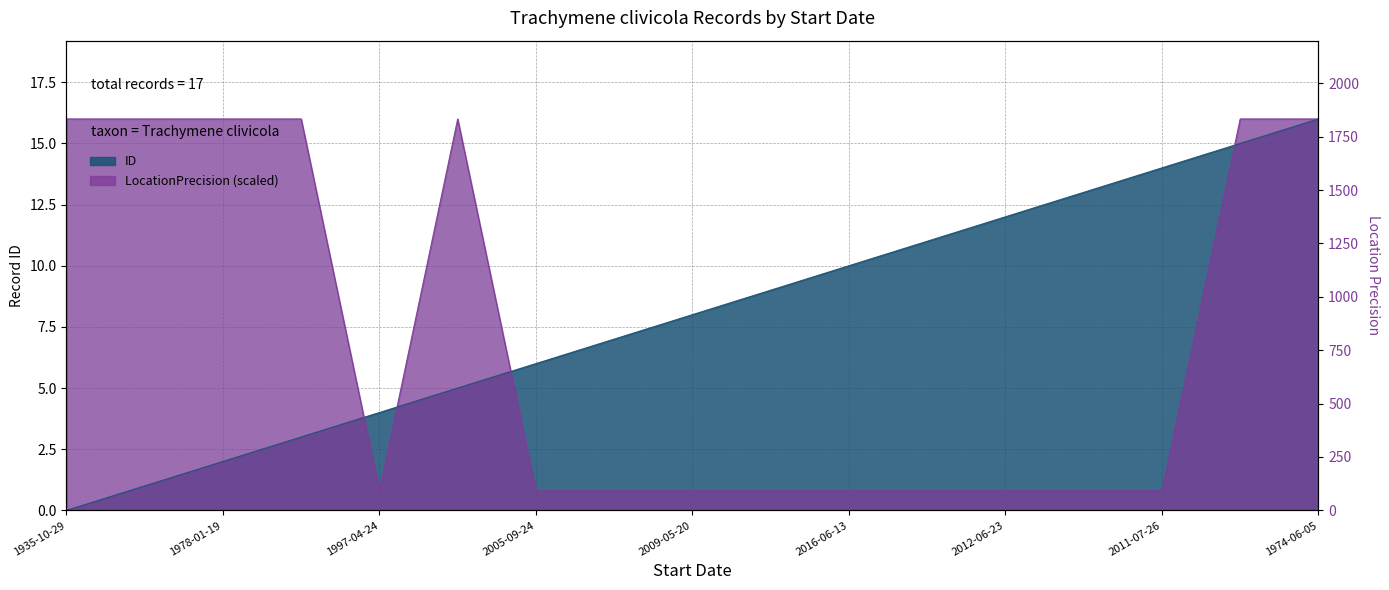

True or false: LocationPrecision has more than 0 points higher than both neighbors.

True